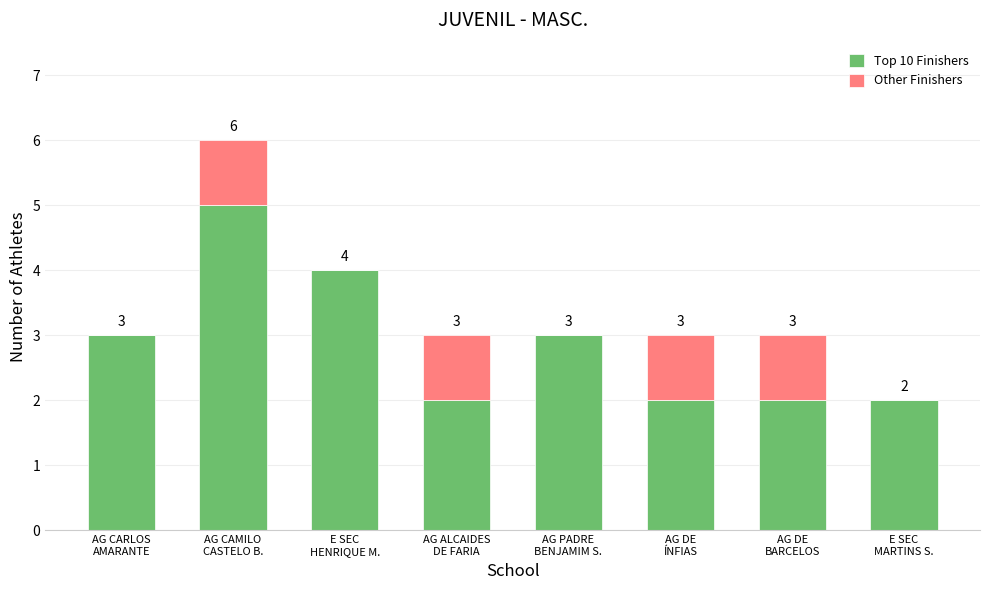

What is the highest value of the Top 10 Finishers series?

5